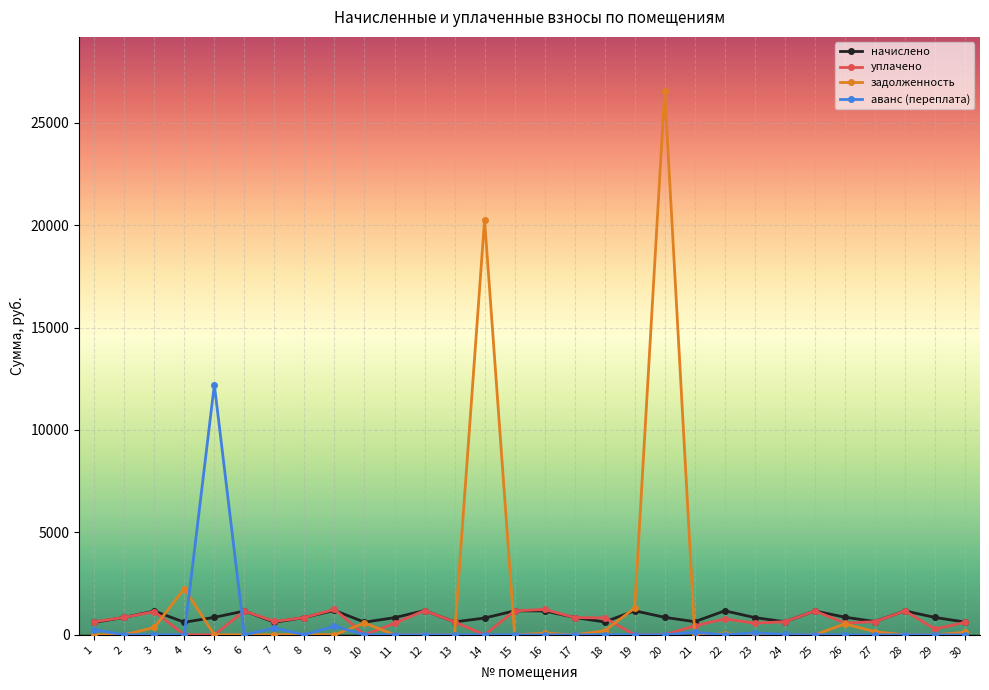

What is the value of the аванс (переплата) point at the 24th from the left?

15.7